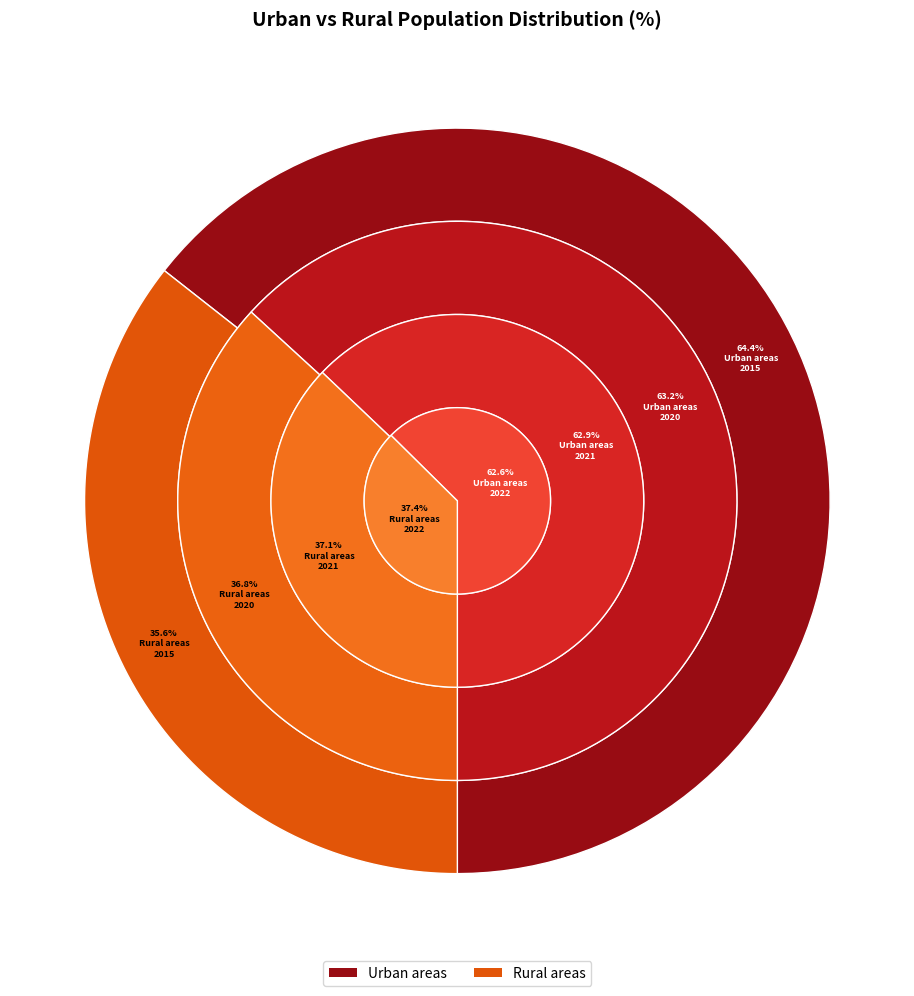

How many slices are in this pie chart?

2